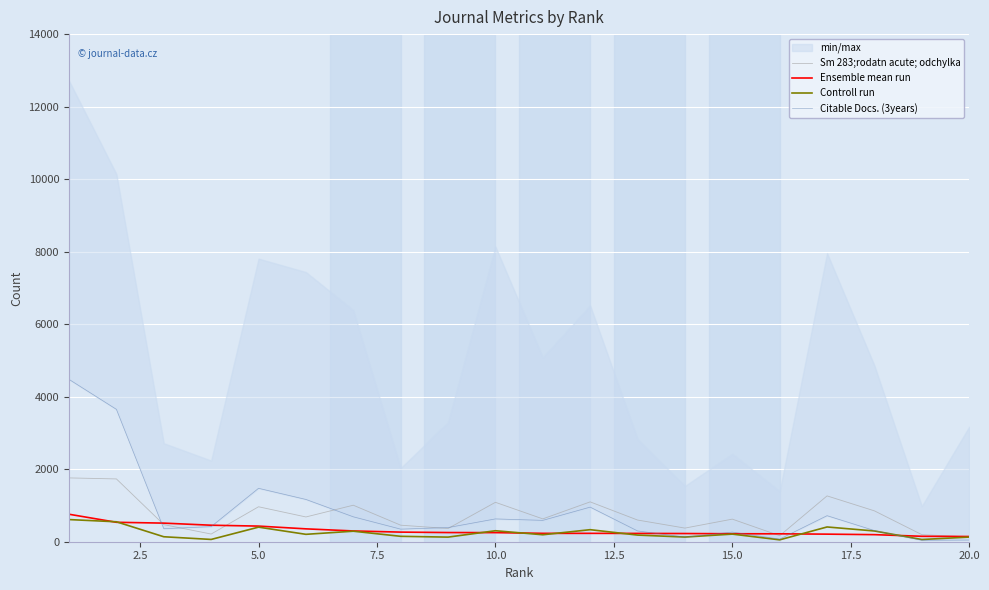

What is the highest value of the Ensemble mean run series?

758